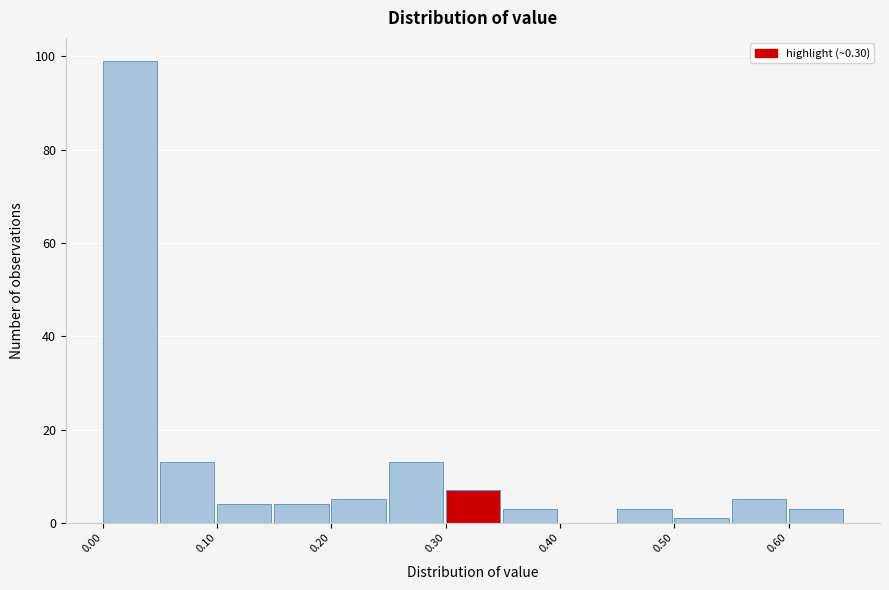

What is the height of the bar covering 0.35 to 0.40 on the x-axis? The values are not printed on the chart, so give them approximately, as read against the axis.

4